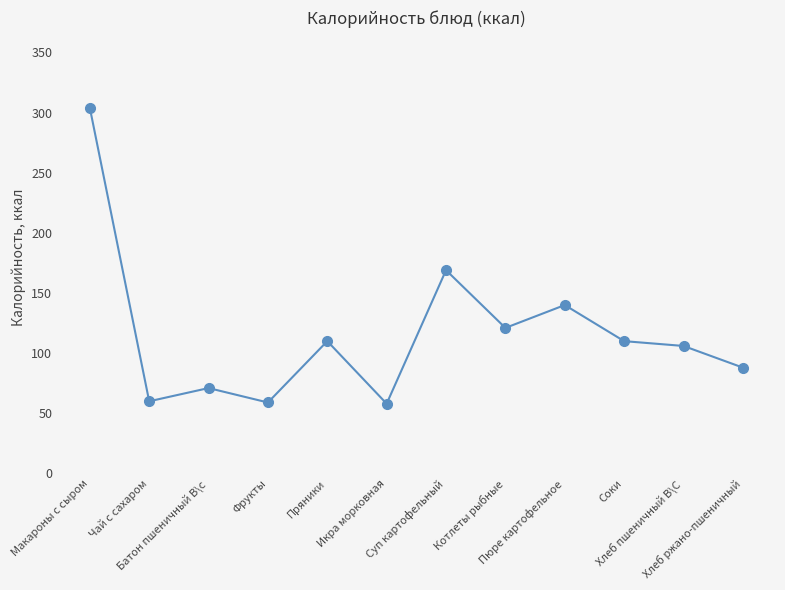

True or false: the data has more than 0 interior local peaks.

True